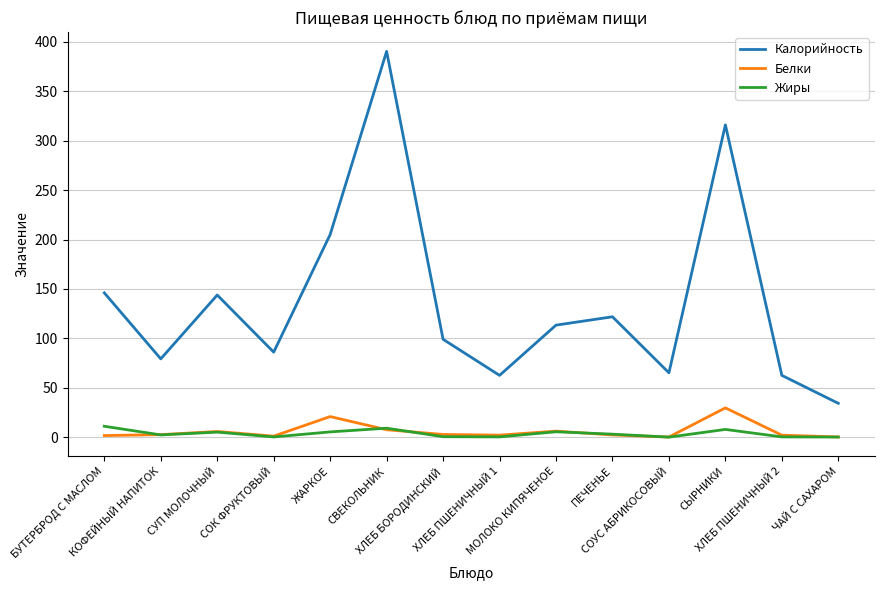

True or false: Калорийность and Жиры cross at least once.

False